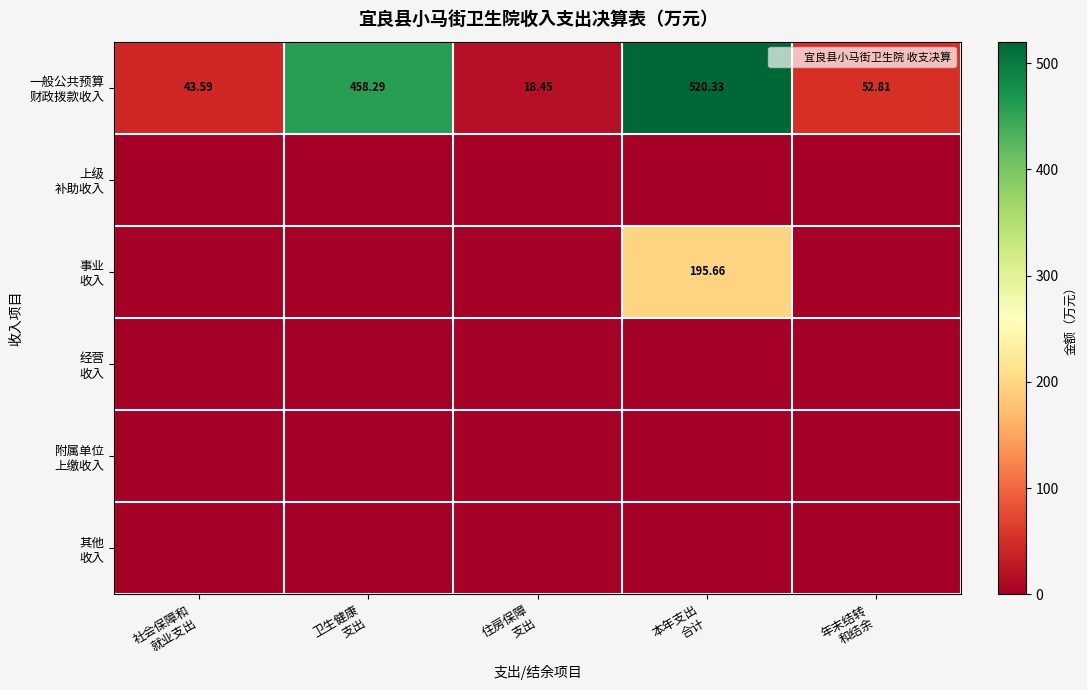

The 附属单位 上缴收入 series shows 0.0 at 本年支出 合计. True or false?

True